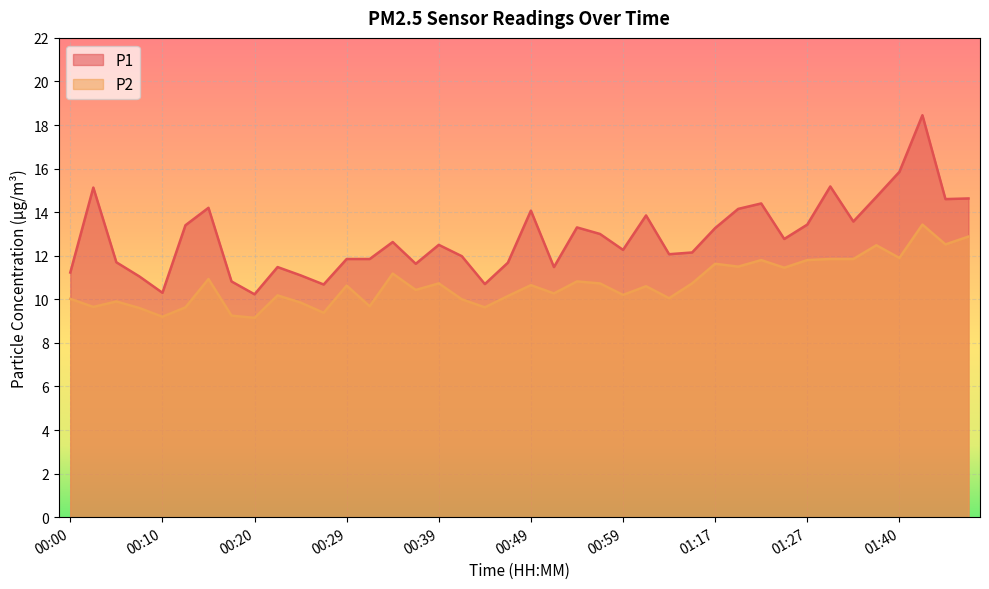

Between 01:42 and 01:01, which is larger?

01:42